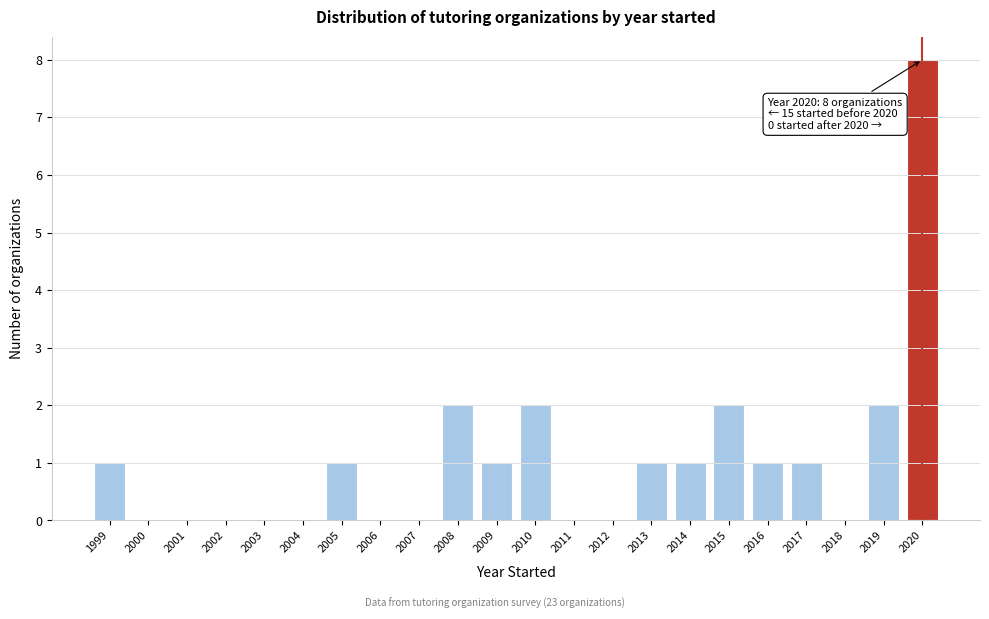

Reading left to right, list all the values displayed in this chart.

1999=1	2000=0	2001=0	2002=0	2003=0	2004=0	2005=1	2006=0	2007=0	2008=2	2009=1	2010=2	2011=0	2012=0	2013=1	2014=1	2015=2	2016=1	2017=1	2018=0	2019=2	2020=8